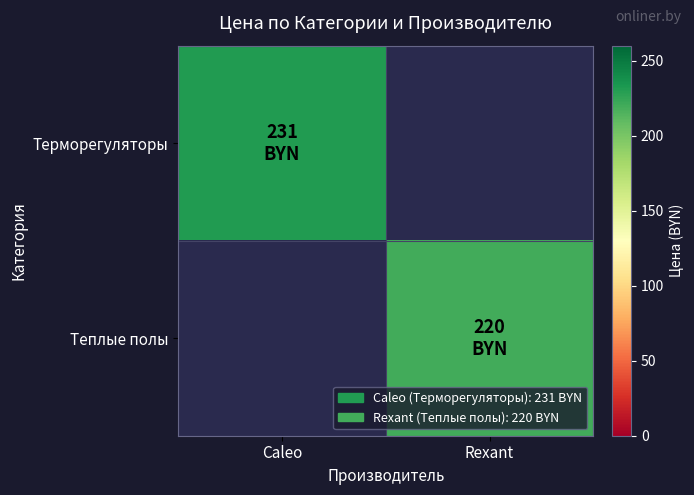

True or false: Терморегуляторы has a value of 301.5 at Caleo.

False